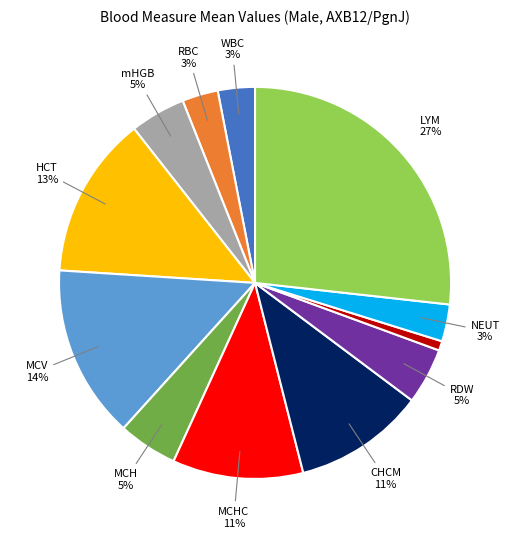

Count the number of slices in the pie.

12